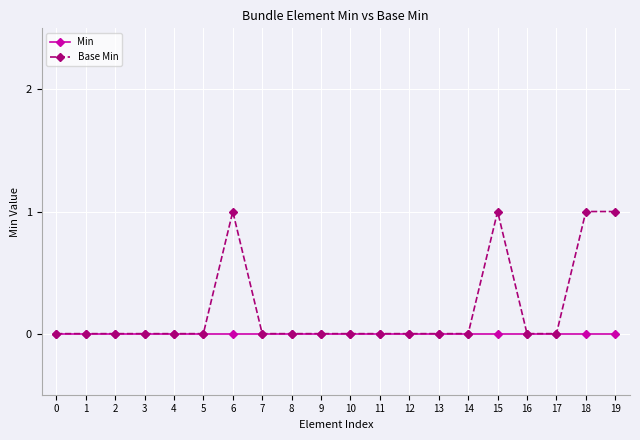

Rank the series by their average value, from lowest to highest.

Min, Base Min